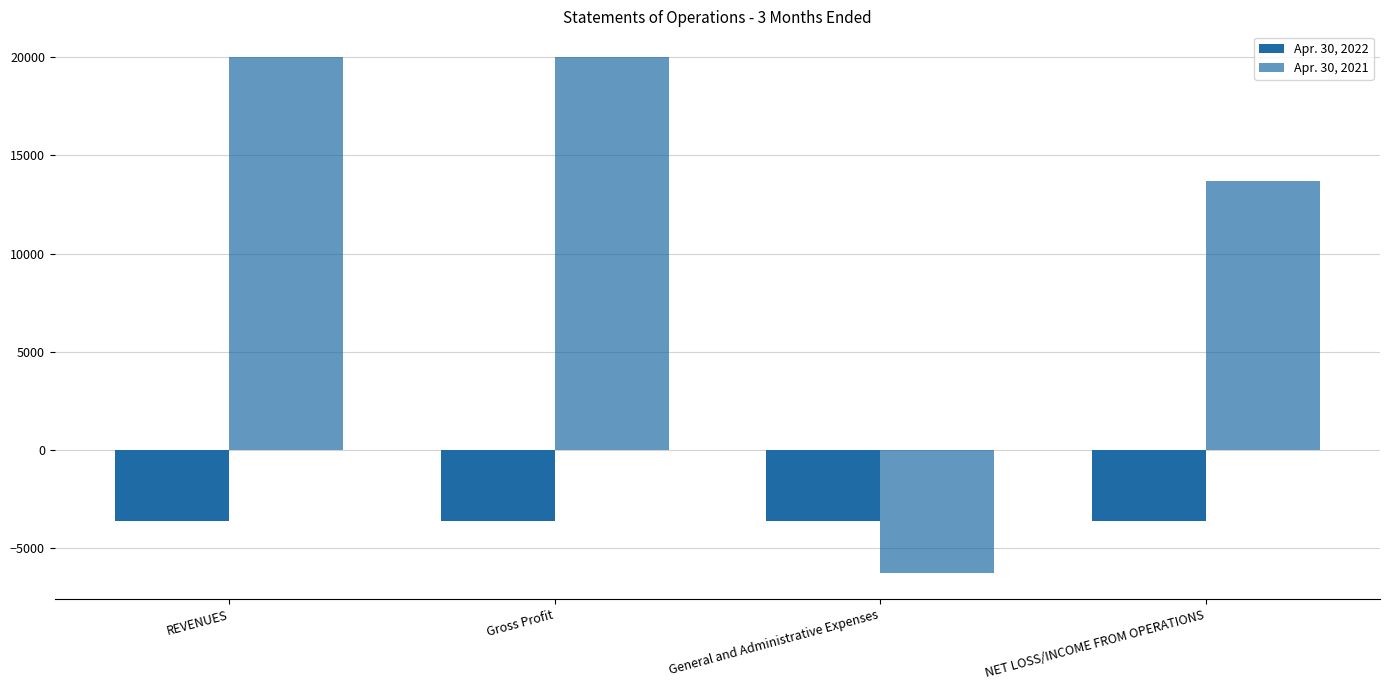

How many bars are there in each group?

2